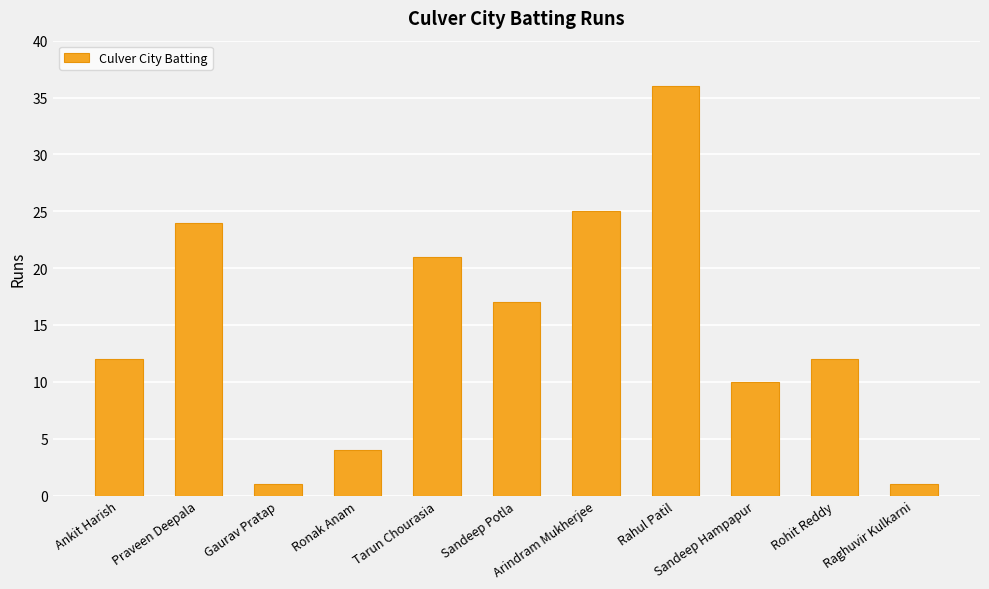

Approximately how many times larger is the value at Sandeep Potla compared to Sandeep Hampapur?

1.7